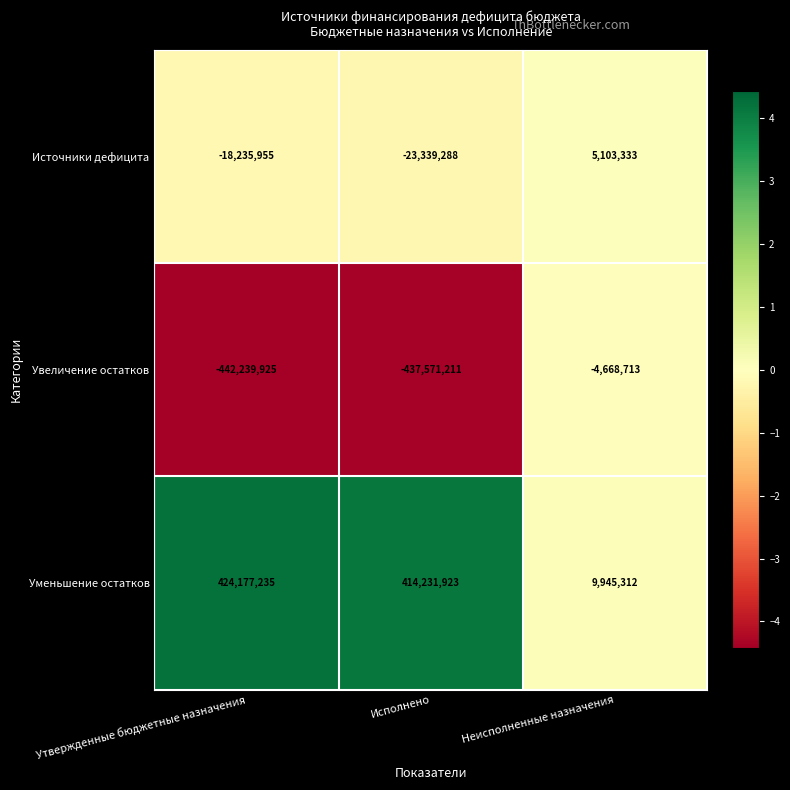

List the series in order of their overall mean, highest first.

Уменьшение остатков, Источники дефицита, Увеличение остатков